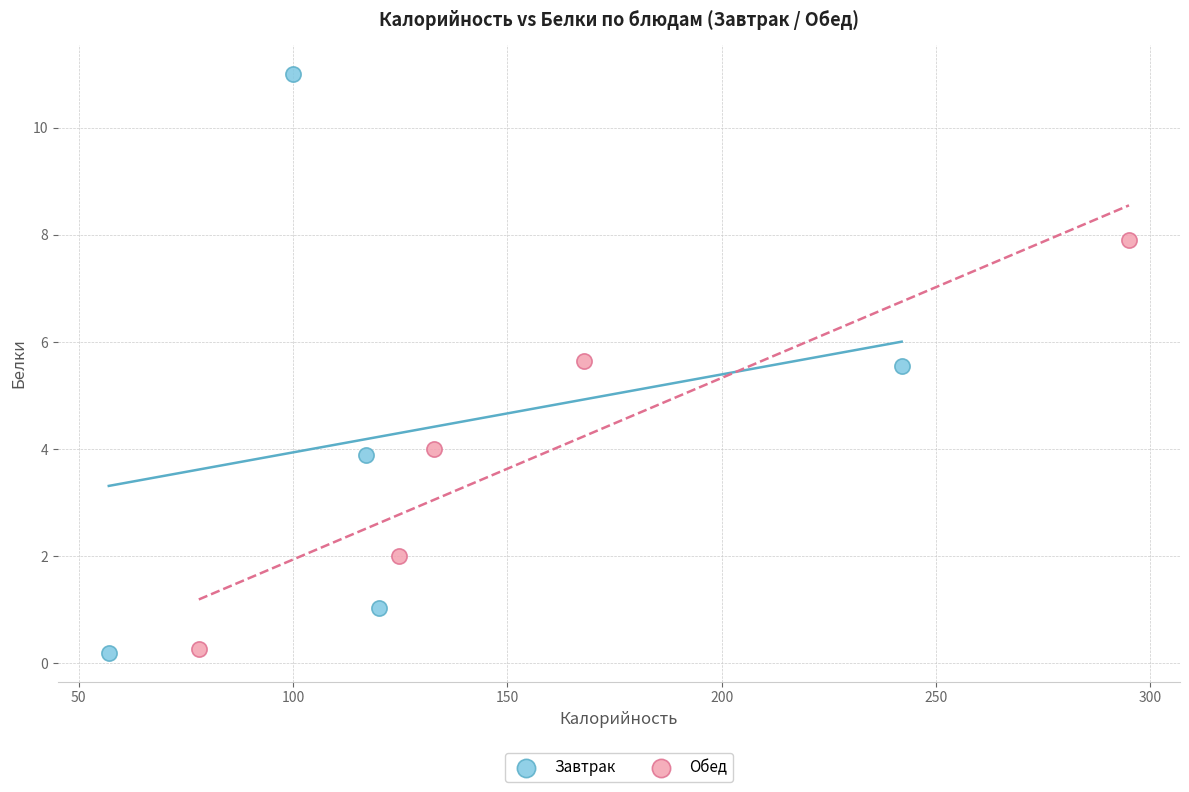

Which series has the widest spread of Y values?

Завтрак